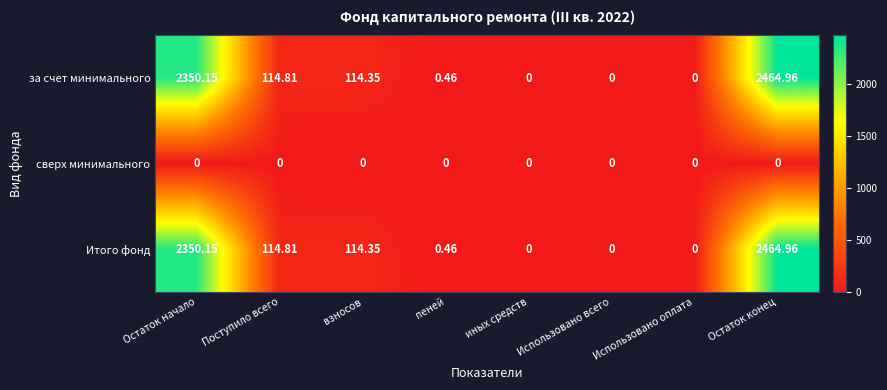

What is the total value across all series at пеней?

0.9